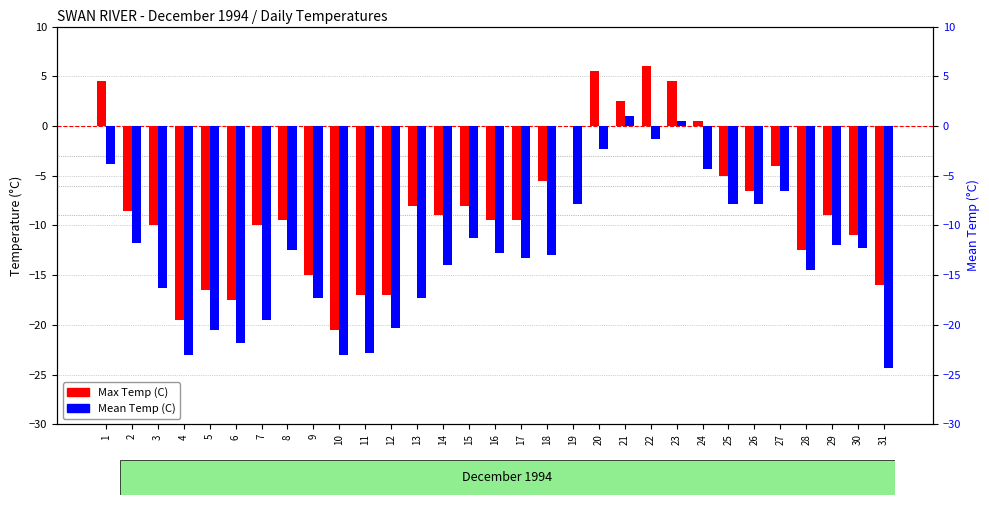

How many values in the Mean Temp (C) series are below -12?

18